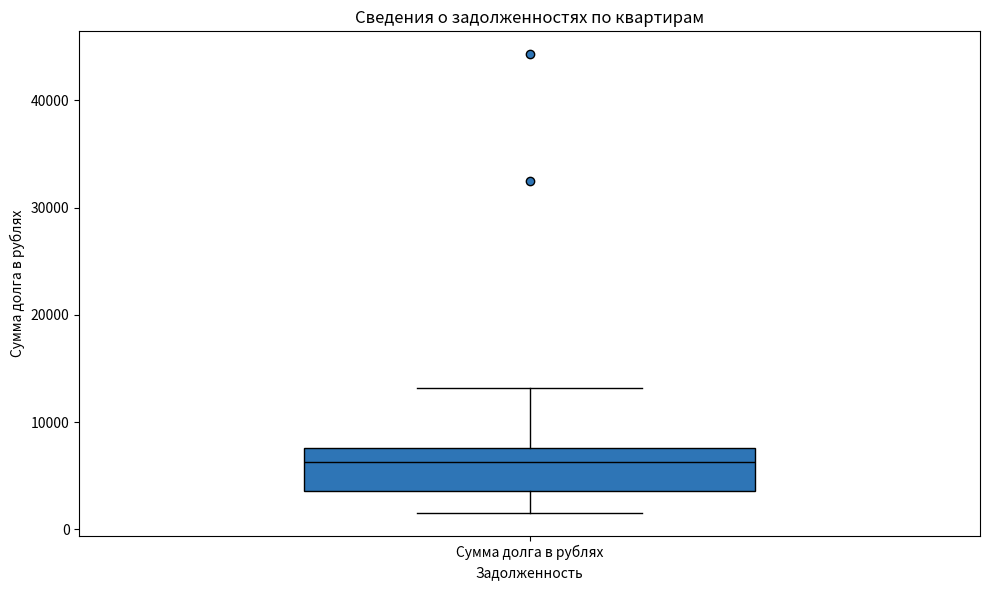

Where is the lower edge of the box for Сумма долга в рублях on the y-axis? The values are not printed on the chart, so give them approximately, as read against the axis.

4000